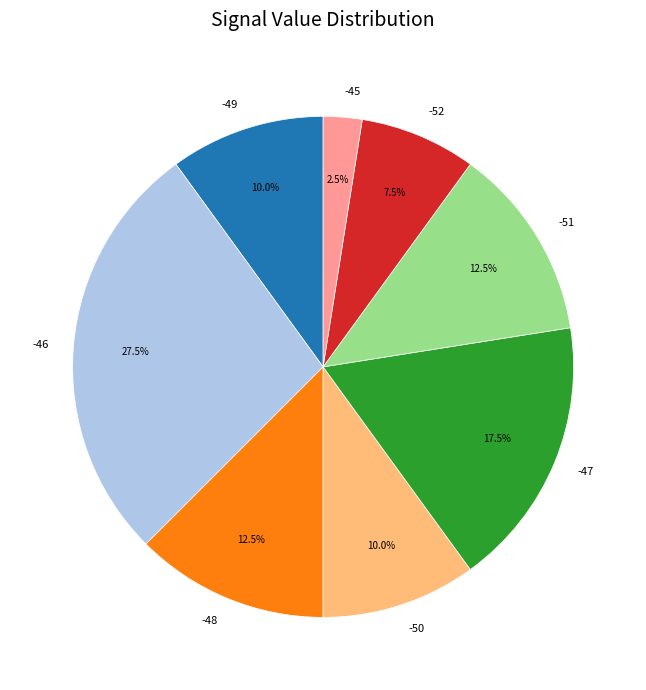

Is -47 the majority of the pie?

No